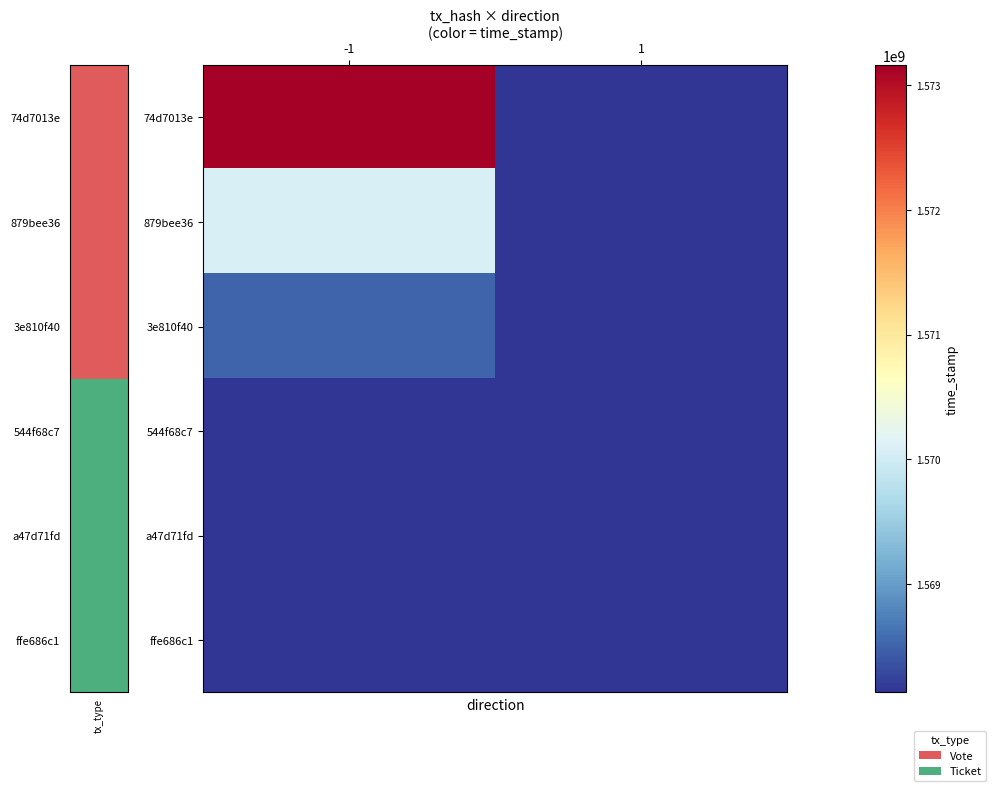

What is the smallest value displayed?

1568130119